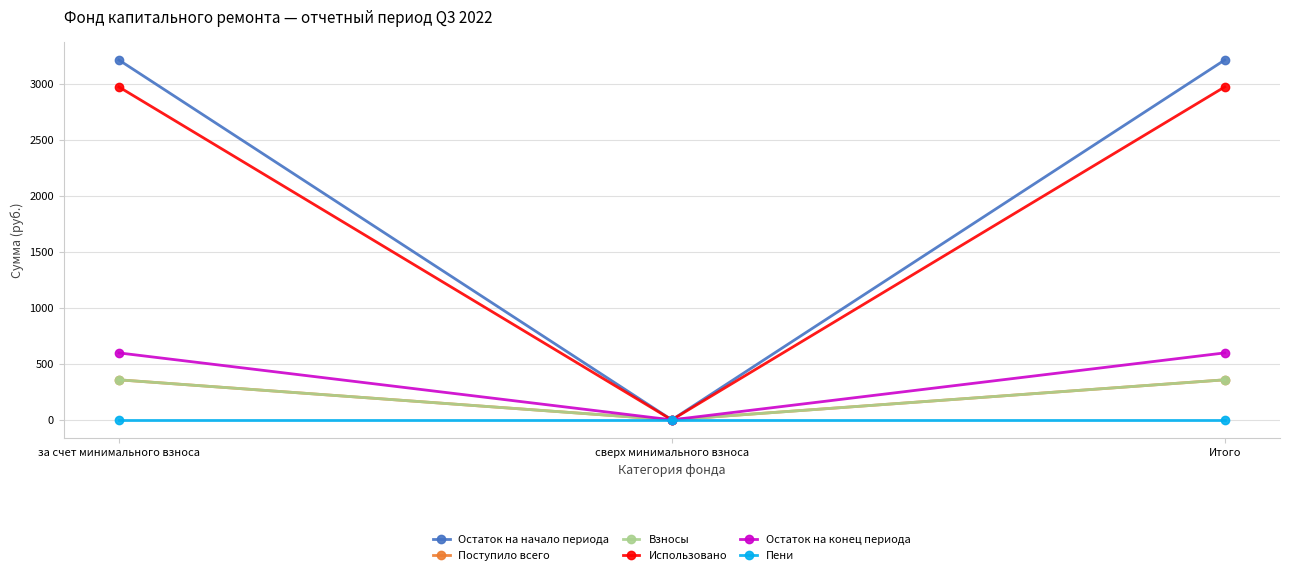

How many values in Остаток на конец периода are above zero?

2